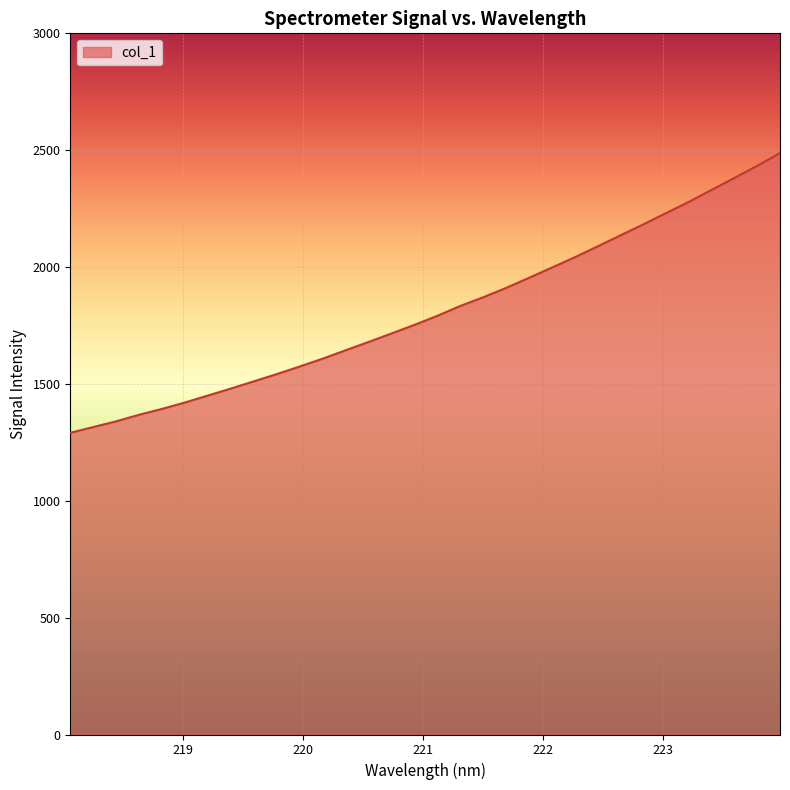

What is the greatest value displayed?

2487.5